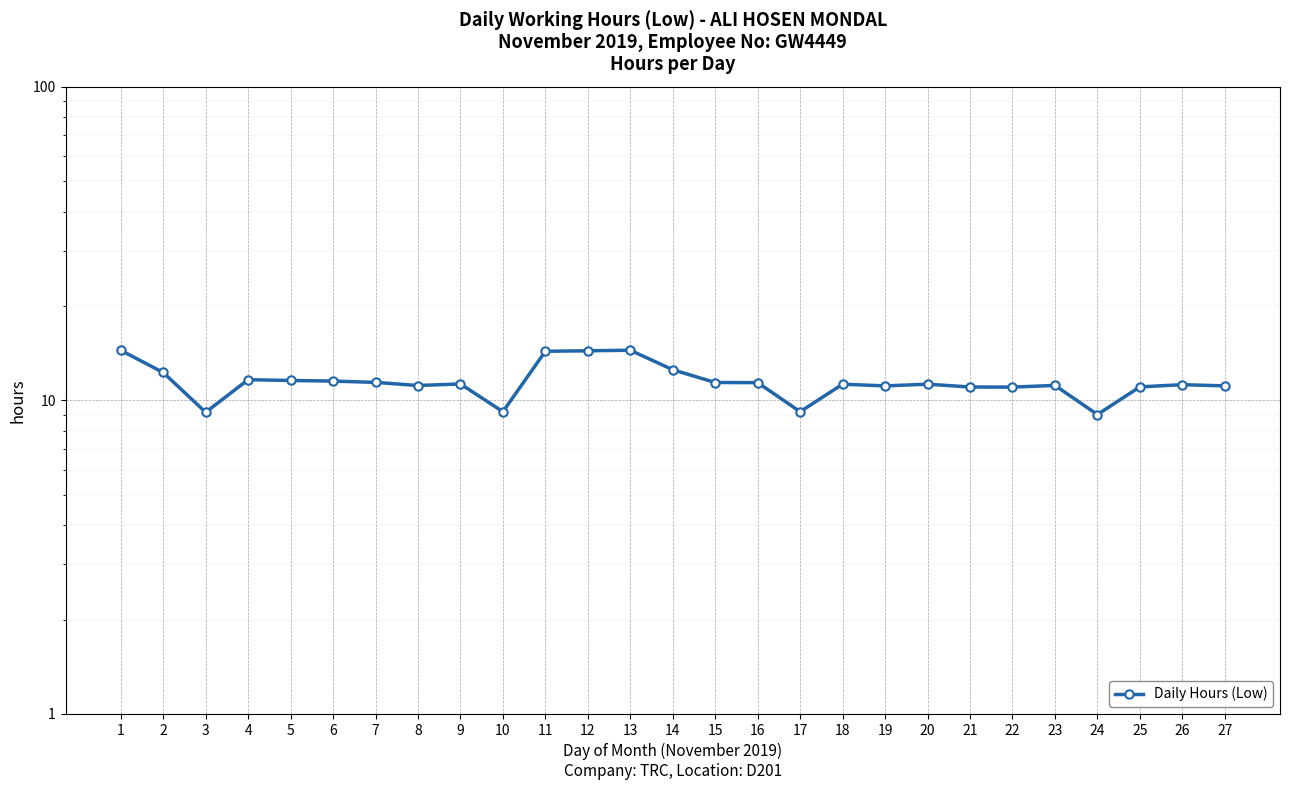

How many data points are above 11?

23